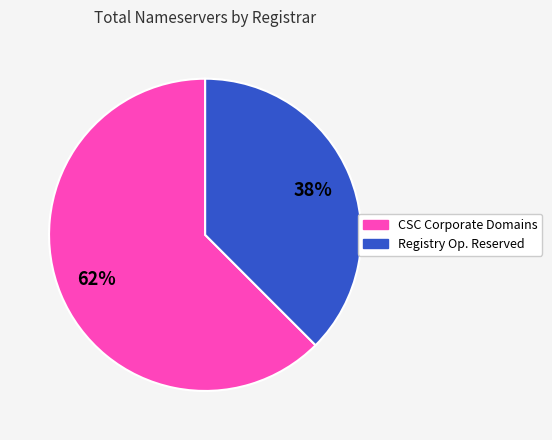

To the nearest percent, what is the average slice percentage?

50%